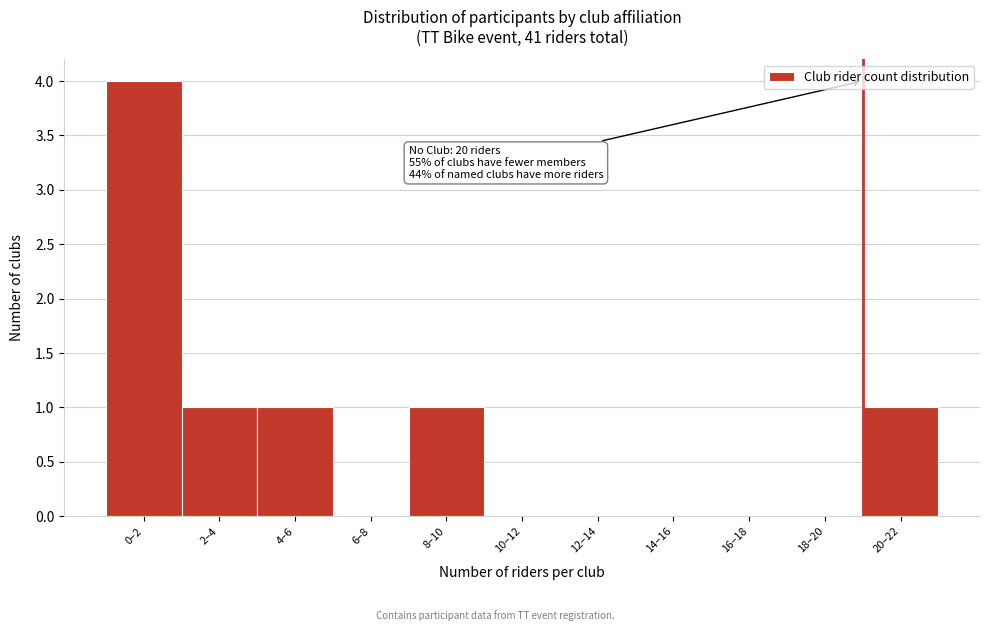

Reading left to right, list all the values displayed in this chart.

0–2=4	2–4=1	4–6=1	6–8=0	8–10=1	10–12=0	12–14=0	14–16=0	16–18=0	18–20=0	20–22=1